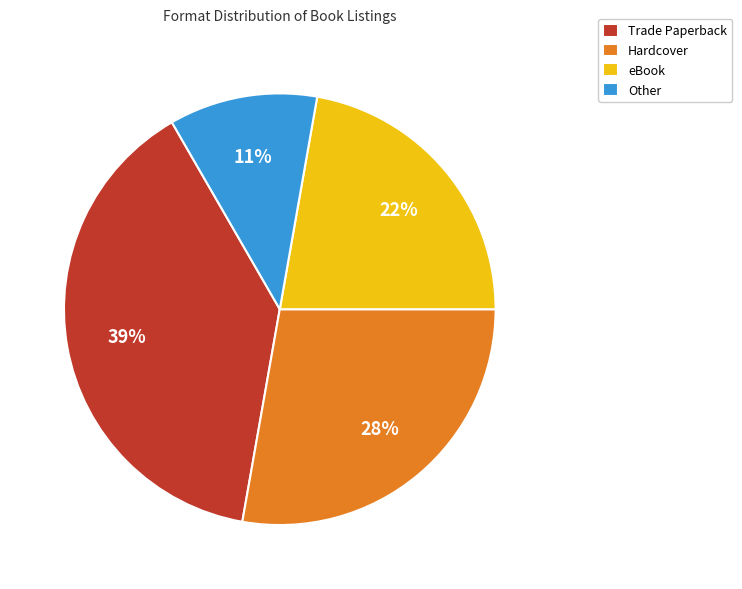

Count the number of slices in the pie.

4